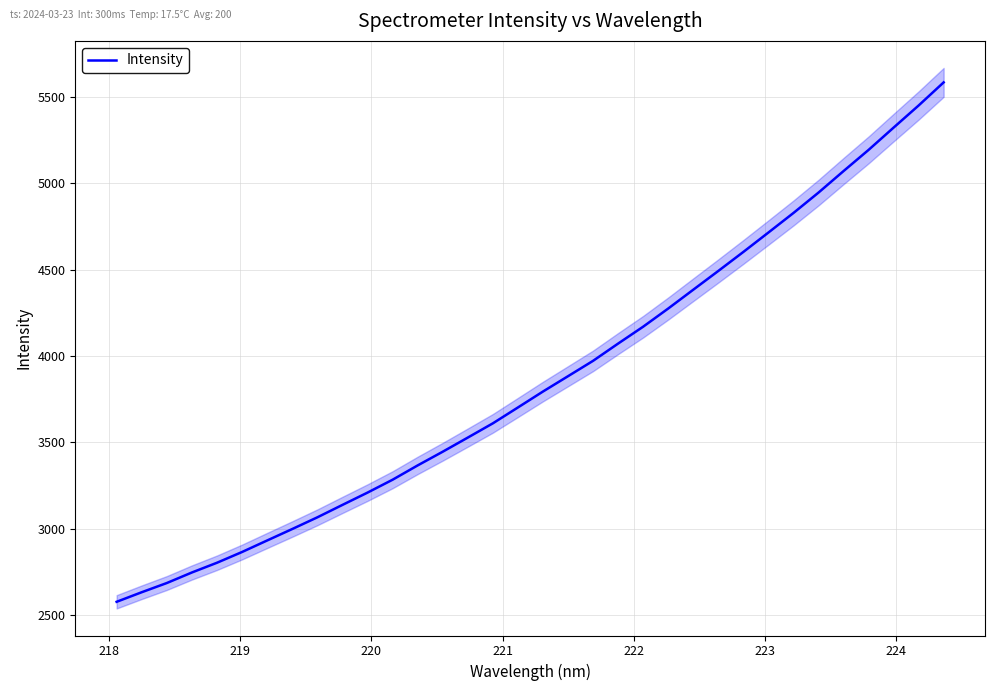

How many series are shown in this chart?

1